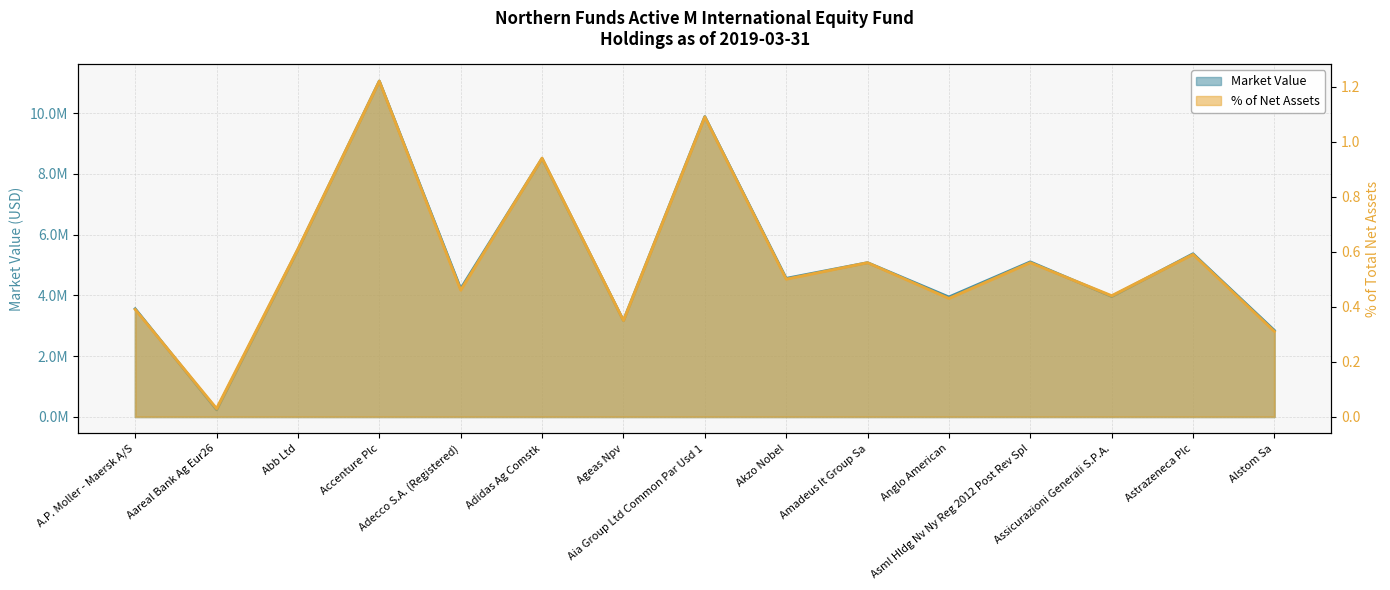

Reading left to right, transcribe all the data shown in this chart.

Market Value: A.P. Moller - Maersk A/S=3558209.6	Aareal Bank Ag Eur26=228474.3	Abb Ltd=5510416.6	Accenture Plc=11062681.0	Adecco S.A. (Registered)=4220684.0	Adidas Ag Comstk=8509568.5	Ageas Npv=3167606.5	Aia Group Ltd Common Par Usd 1=9892289.2	Akzo Nobel=4560632.4	Amadeus It Group Sa=5077536.6	Anglo American=3946551.5	Asml Hldg Nv Ny Reg 2012 Post Rev Spl=5104617.2	Assicurazioni Generali S.P.A.=3961656.1	Astrazeneca Plc=5371698.3	Alstom Sa=2844766.2
% of Net Assets: A.P. Moller - Maersk A/S=0.4	Aareal Bank Ag Eur26=0.0	Abb Ltd=0.6	Accenture Plc=1.2	Adecco S.A. (Registered)=0.5	Adidas Ag Comstk=0.9	Ageas Npv=0.3	Aia Group Ltd Common Par Usd 1=1.1	Akzo Nobel=0.5	Amadeus It Group Sa=0.6	Anglo American=0.4	Asml Hldg Nv Ny Reg 2012 Post Rev Spl=0.6	Assicurazioni Generali S.P.A.=0.4	Astrazeneca Plc=0.6	Alstom Sa=0.3